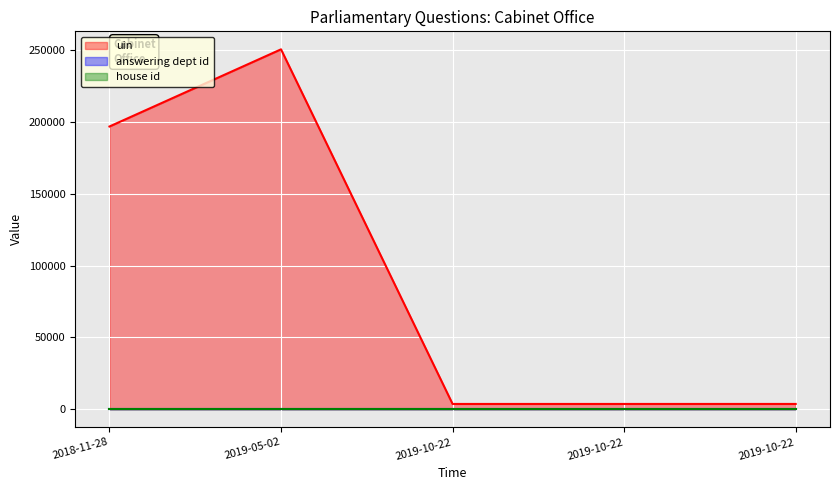

What is the value of the answering dept id point at the 5th from the left?

53